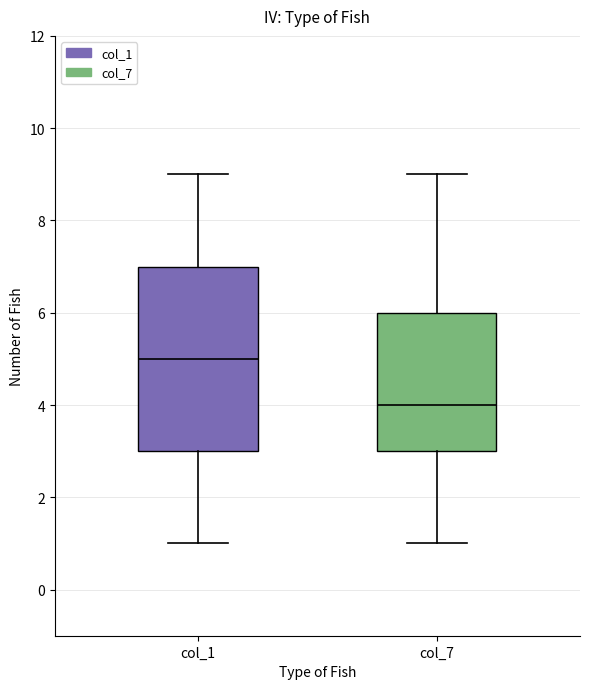

Which box is the tallest, from its lower edge to its upper edge?

col_1